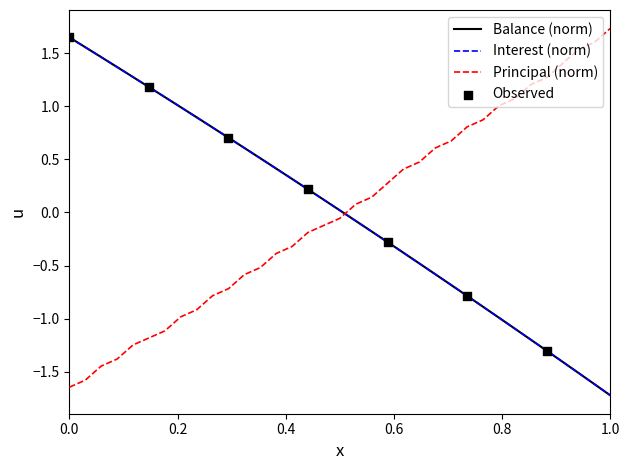

How many intersections are there between Principal (norm) and Balance (norm)?

1